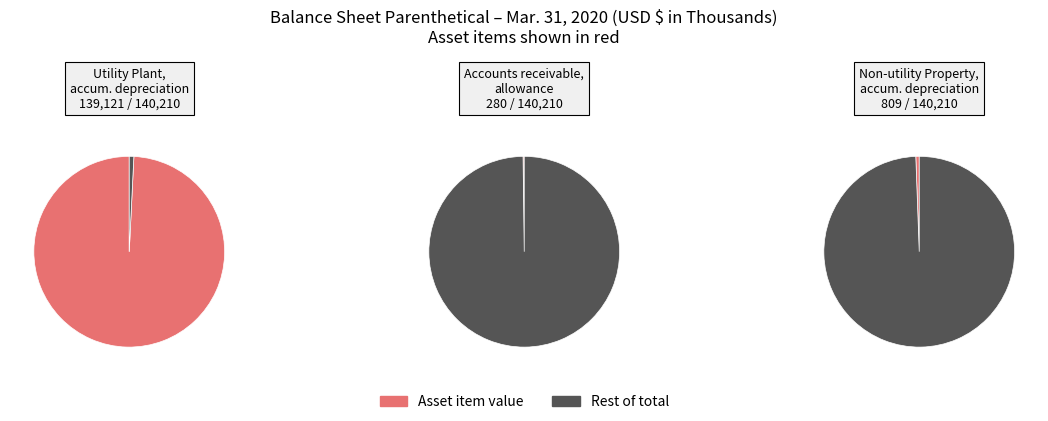

Which slice is the smallest?

Accounts receivable, allowance for doubtful